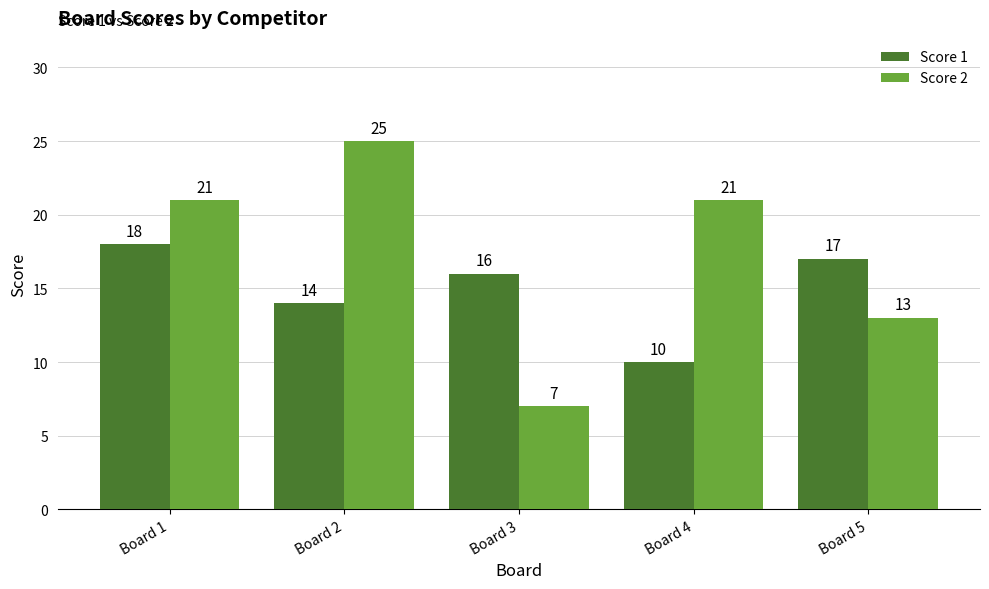

Which series has the widest spread of values?

Score 2